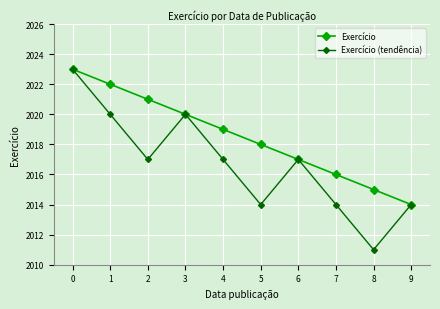

Which series has the largest range (max minus min)?

Exercício (tendência)